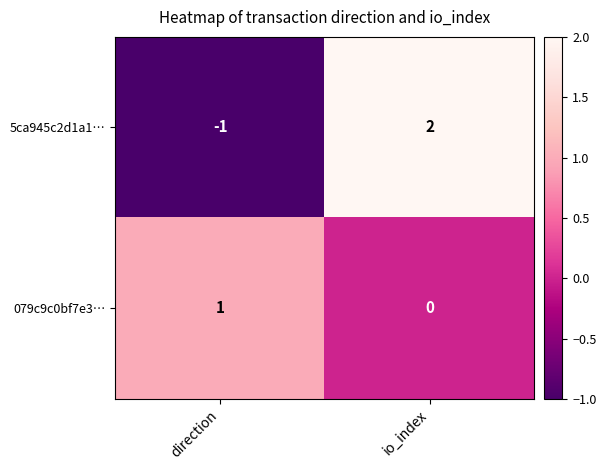

What is the difference between the 5ca945c2d1a1… values at direction and io_index?

3